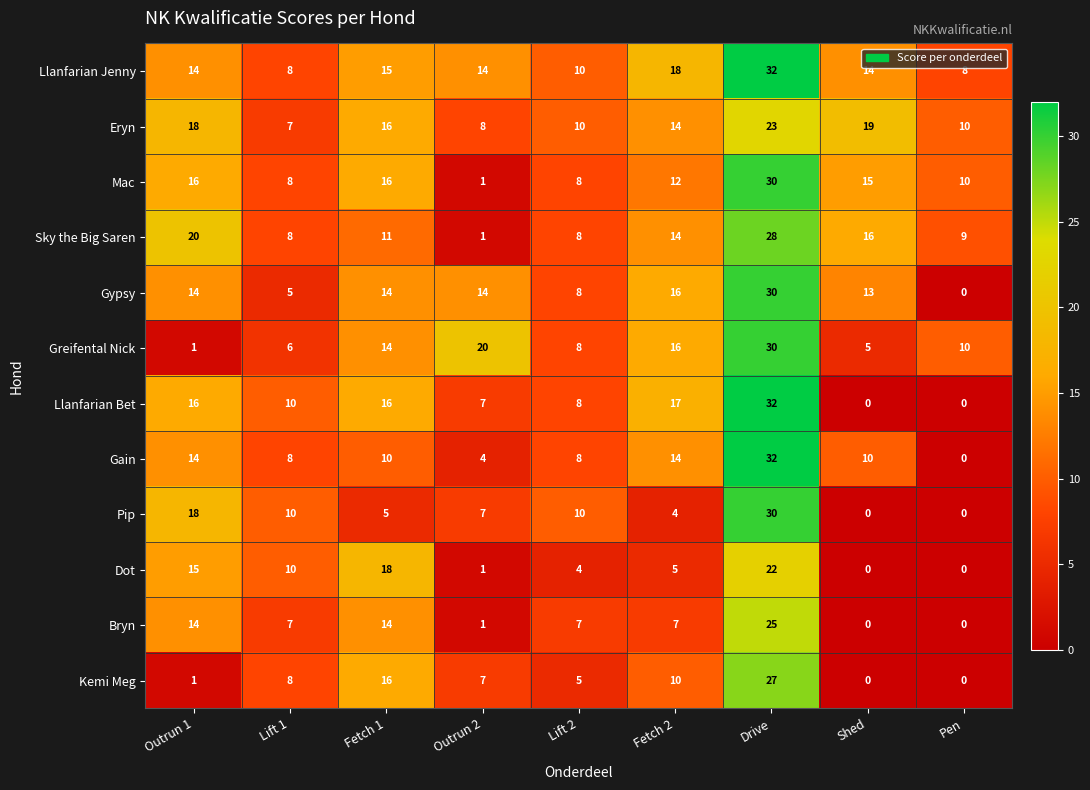

Which label corresponds to the largest value in the chart?

Drive